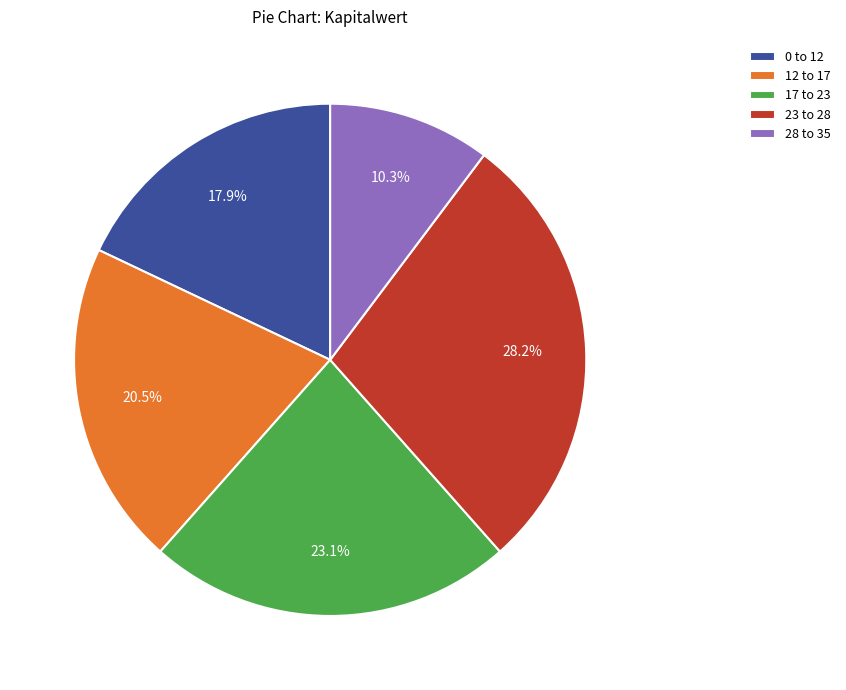

What is the largest slice in the pie chart?

23 to 28